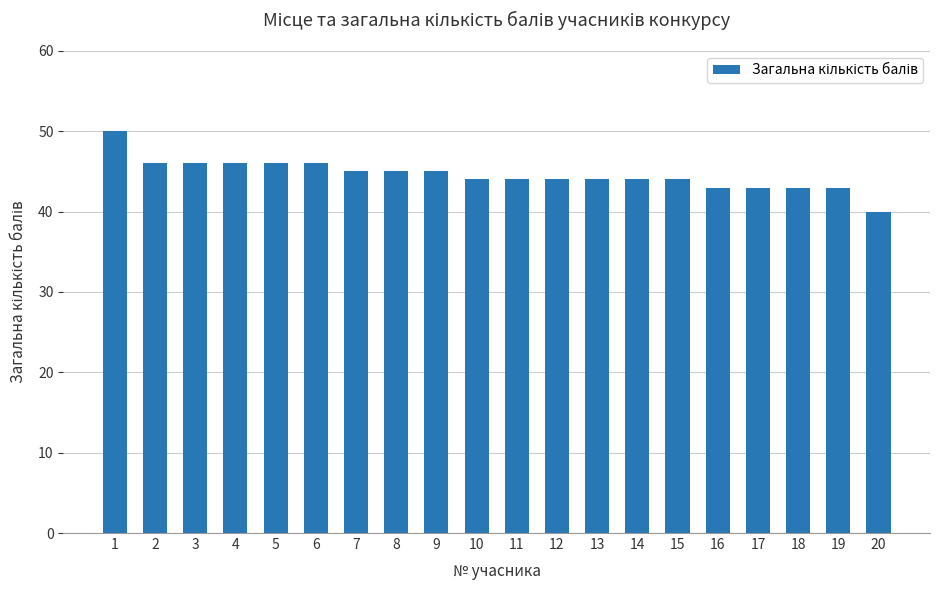

What is the value of the 12th bar from the left?

44